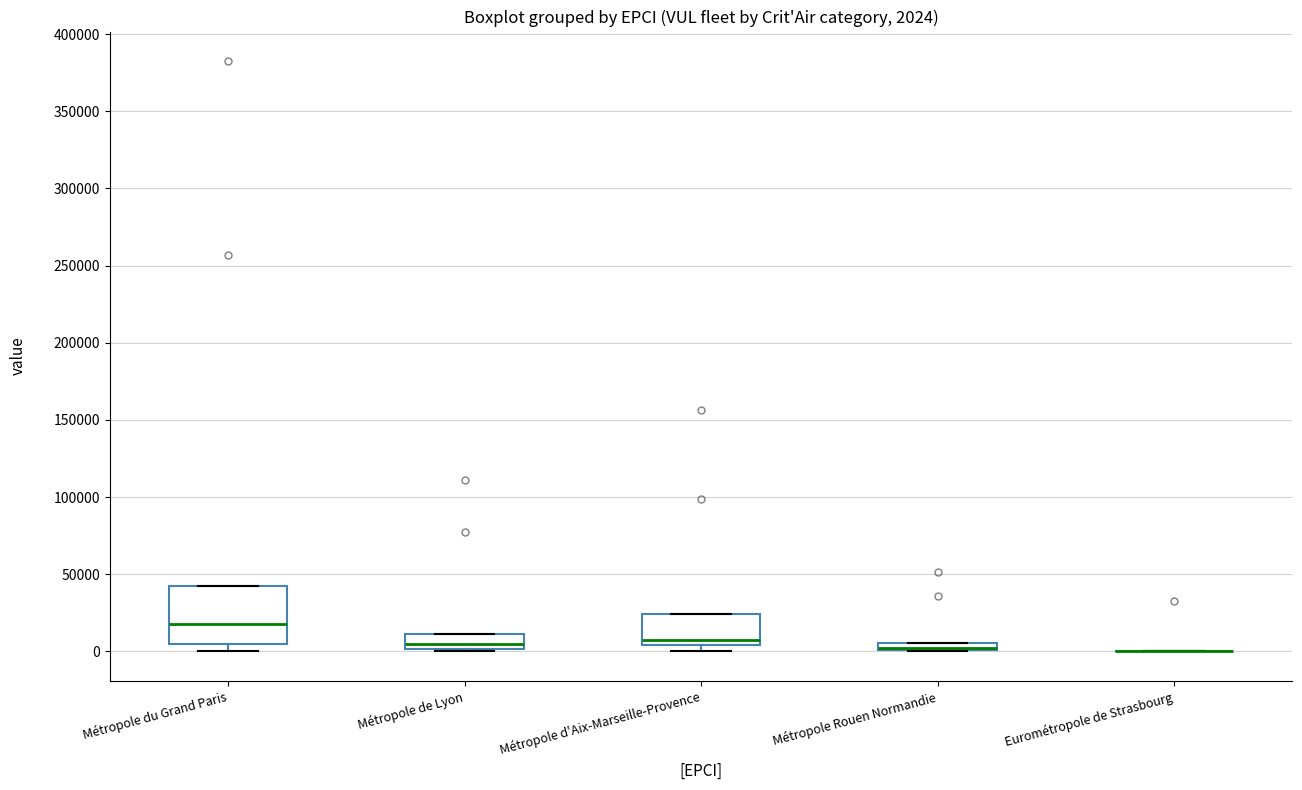

Which box is the tallest, from its lower edge to its upper edge?

Métropole du Grand Paris